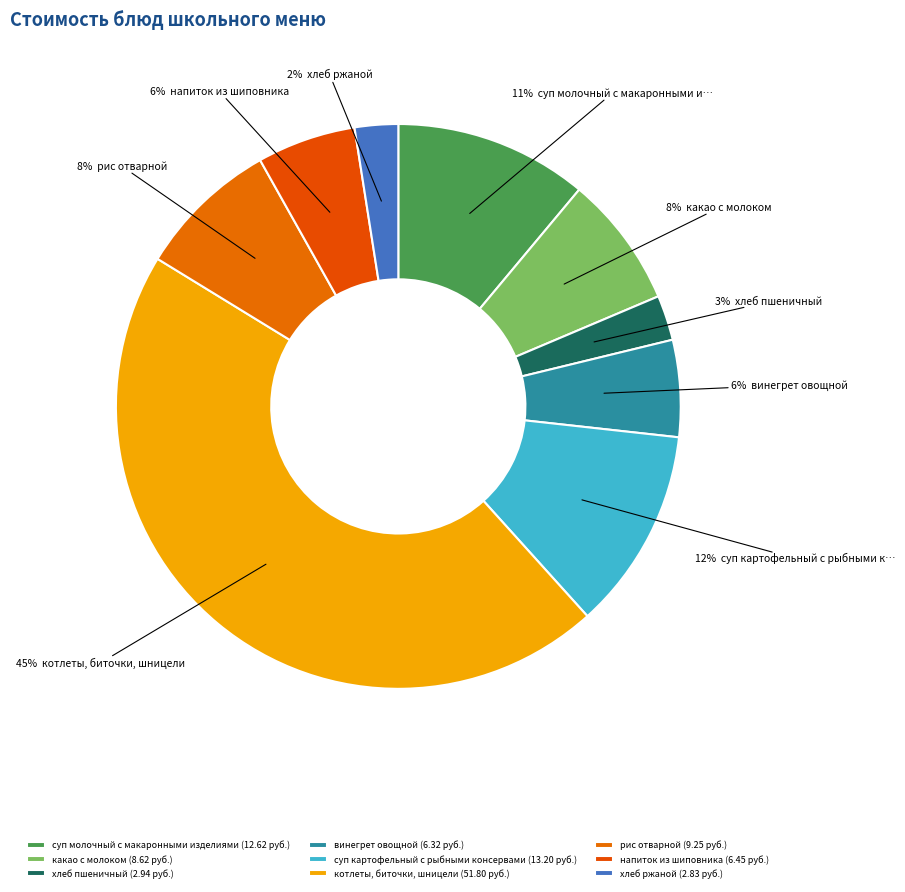

To the nearest percent, what portion does какао с молоком represent?

8%